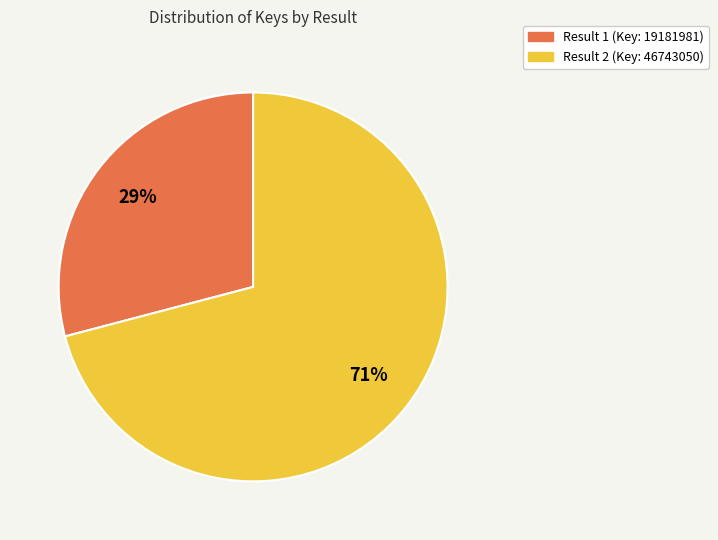

Rank the categories by value from highest to lowest.

Result 2 (Key: 46743050), Result 1 (Key: 19181981)